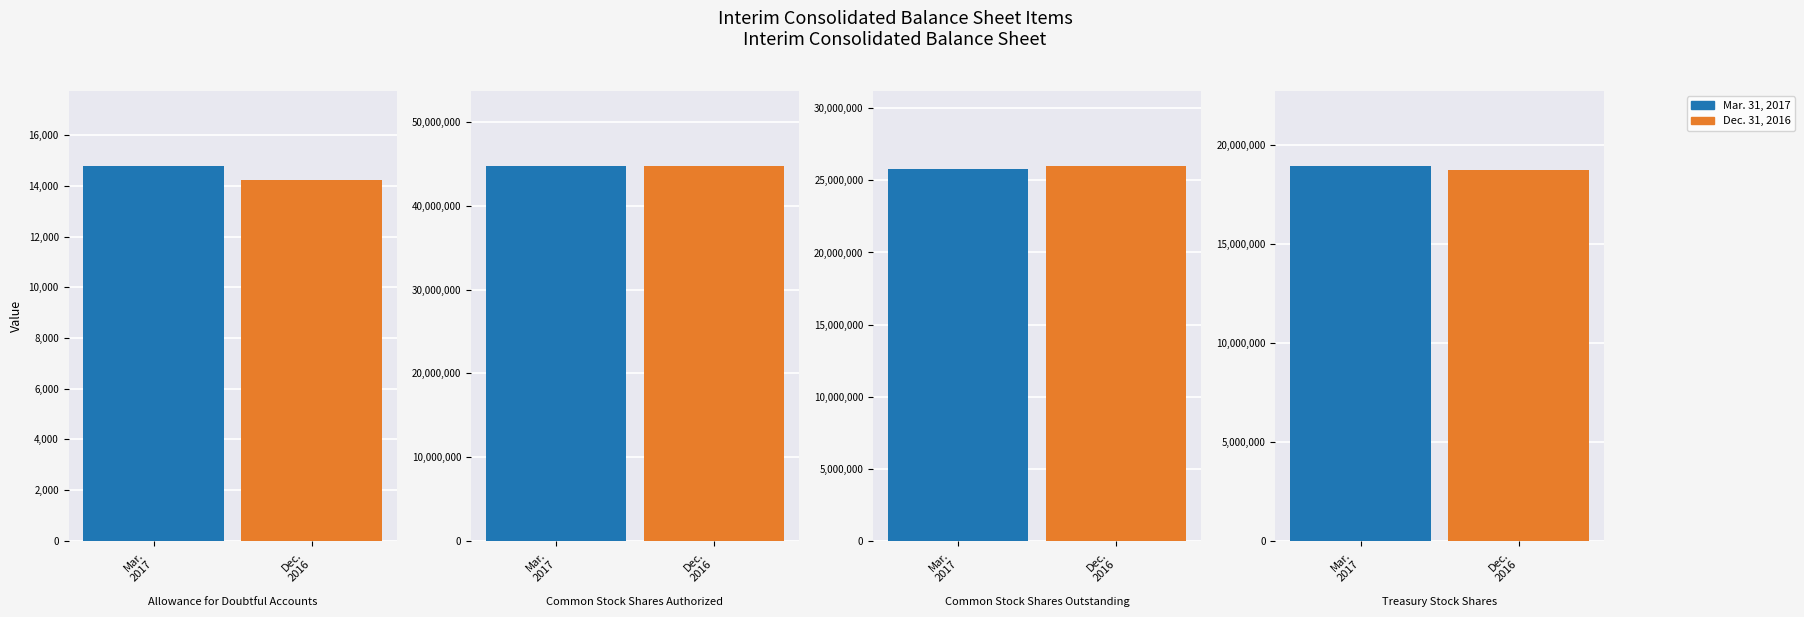

Which series has the largest range (max minus min)?

Dec. 31, 2016